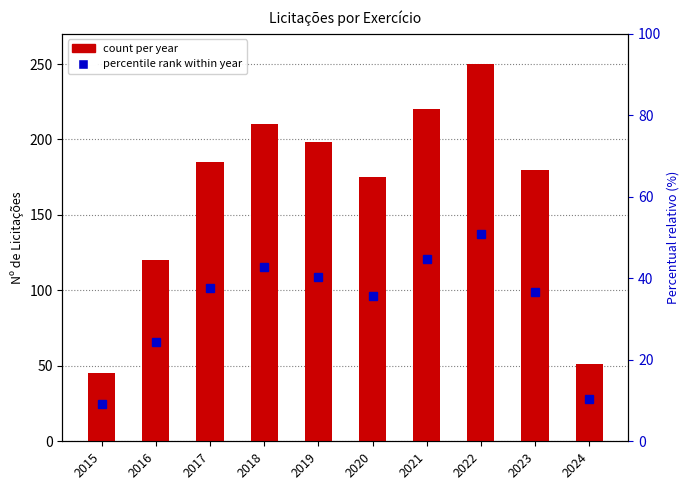

Rank the categories by value from highest to lowest.

2022, 2021, 2018, 2019, 2017, 2023, 2020, 2016, 2024, 2015